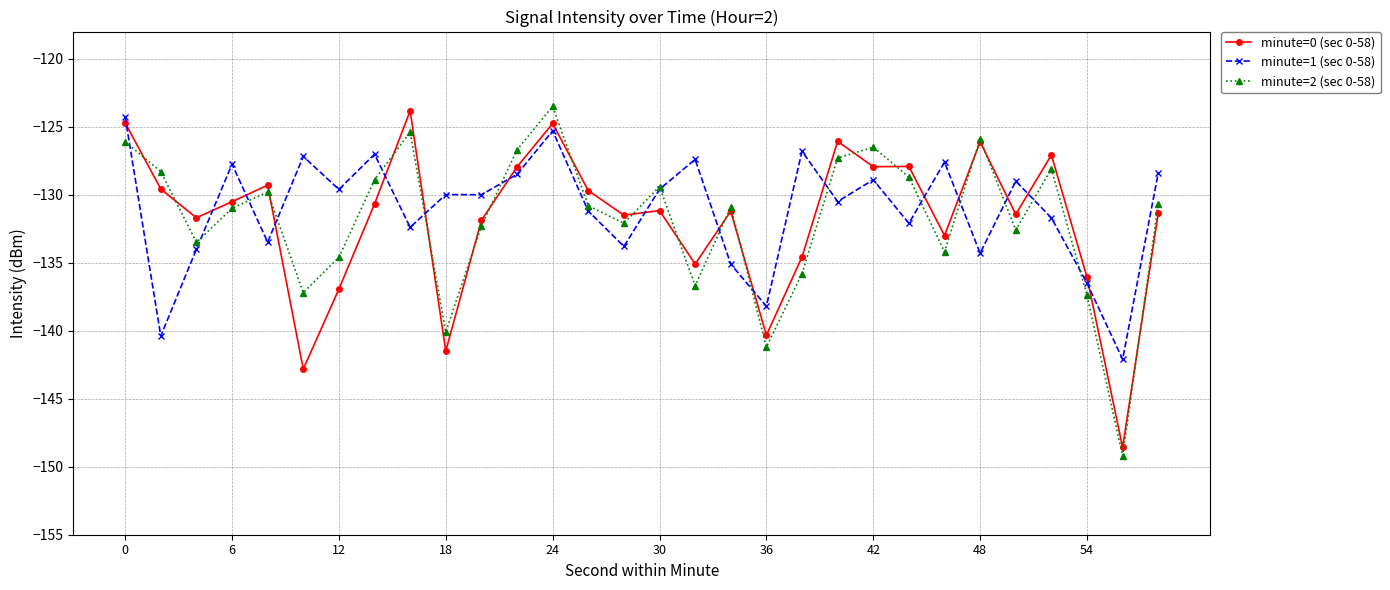

What is the difference between the maximum and minimum values in the minute=0 (sec 0-58) series?

24.8